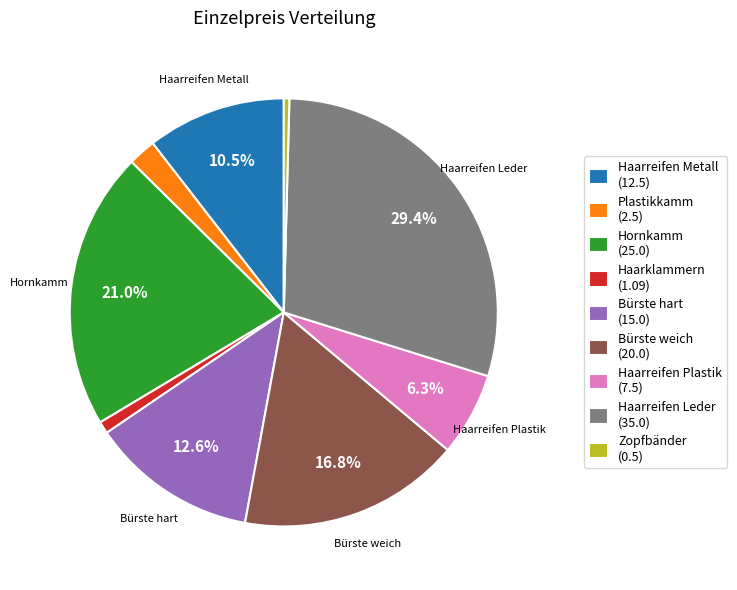

Is there any slice that represents more than half of the pie?

No